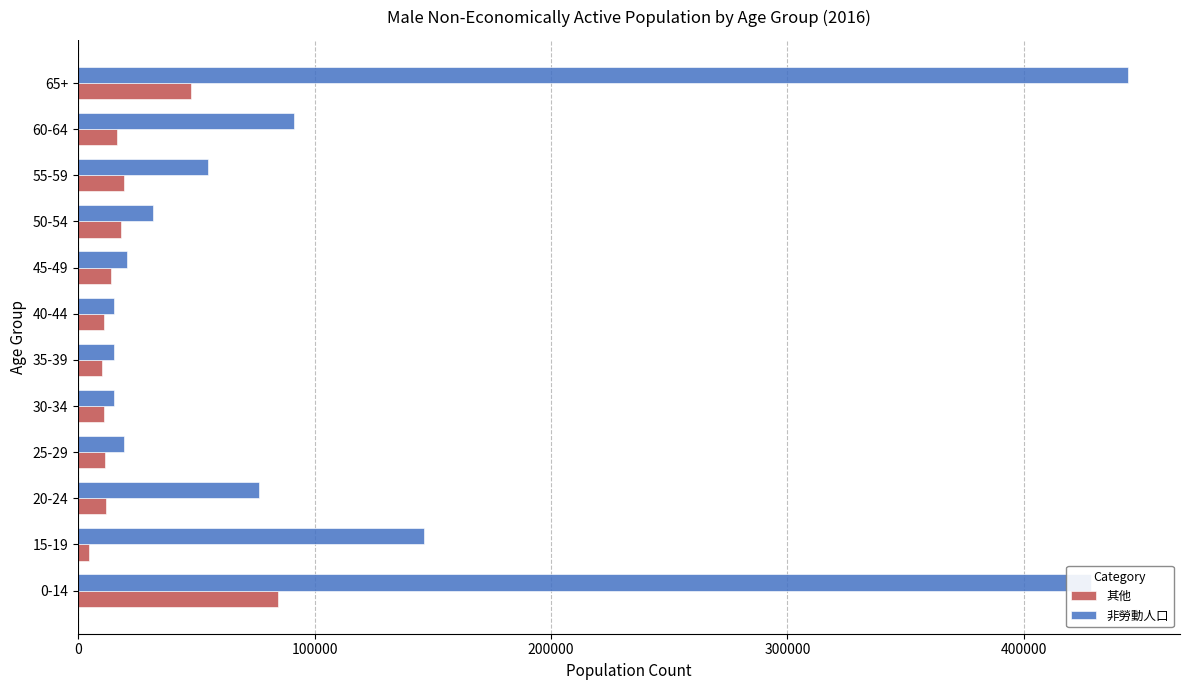

What is the average value of the 其他 series?

21674